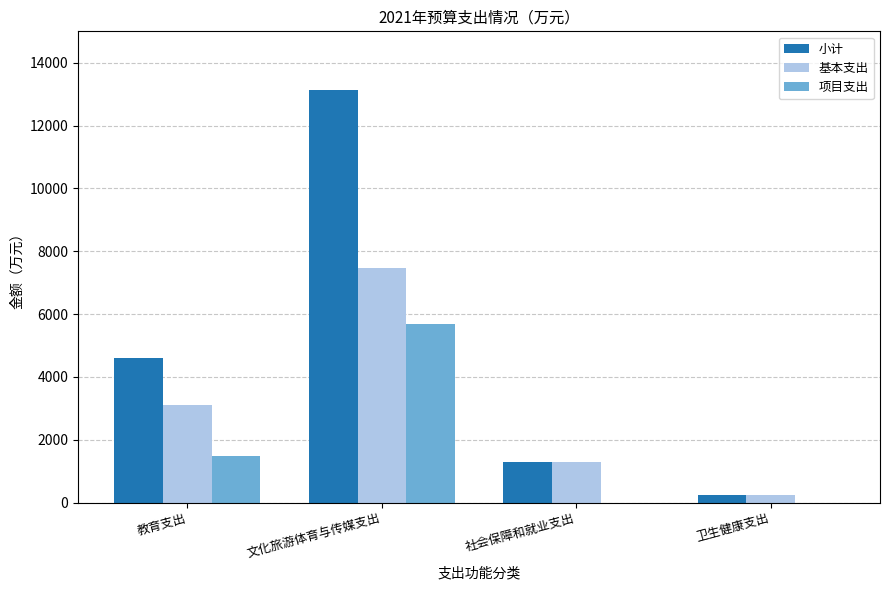

Are the bars grouped side by side (vs. stacked)?

Yes